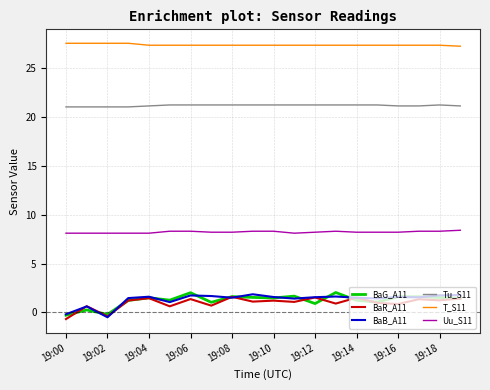

What is the minimum value shown in the chart?

-0.7